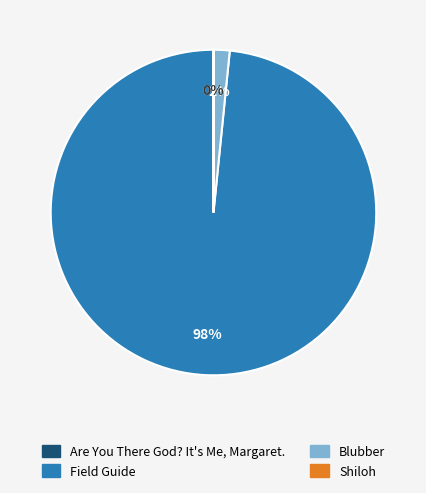

Which category has the biggest portion of the pie?

Field Guide